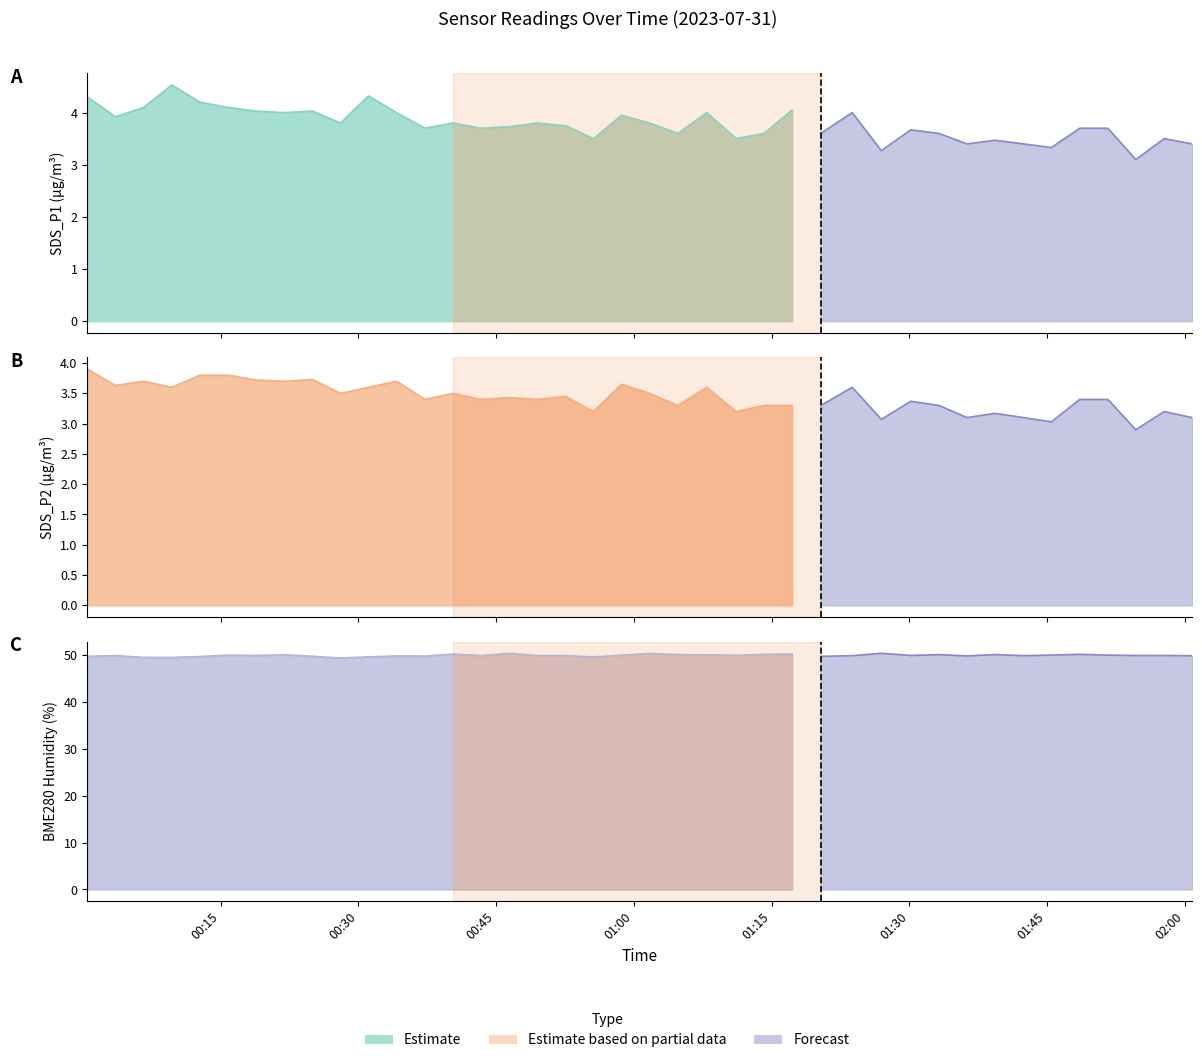

How many lines are shown in the chart?

3